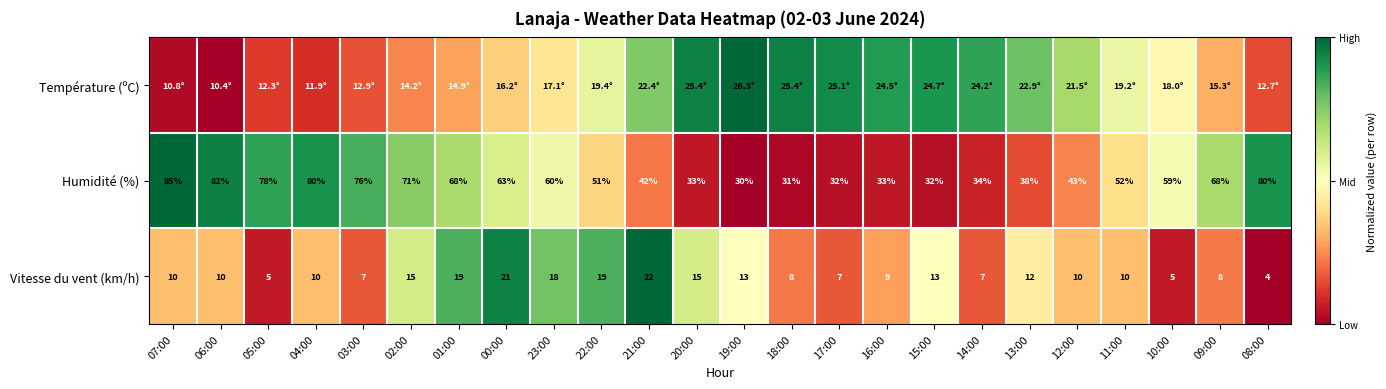

Is the value of Humidité (%) at 21:00 greater than the value of Vitesse du vent (km/h) at 15:00?

Yes